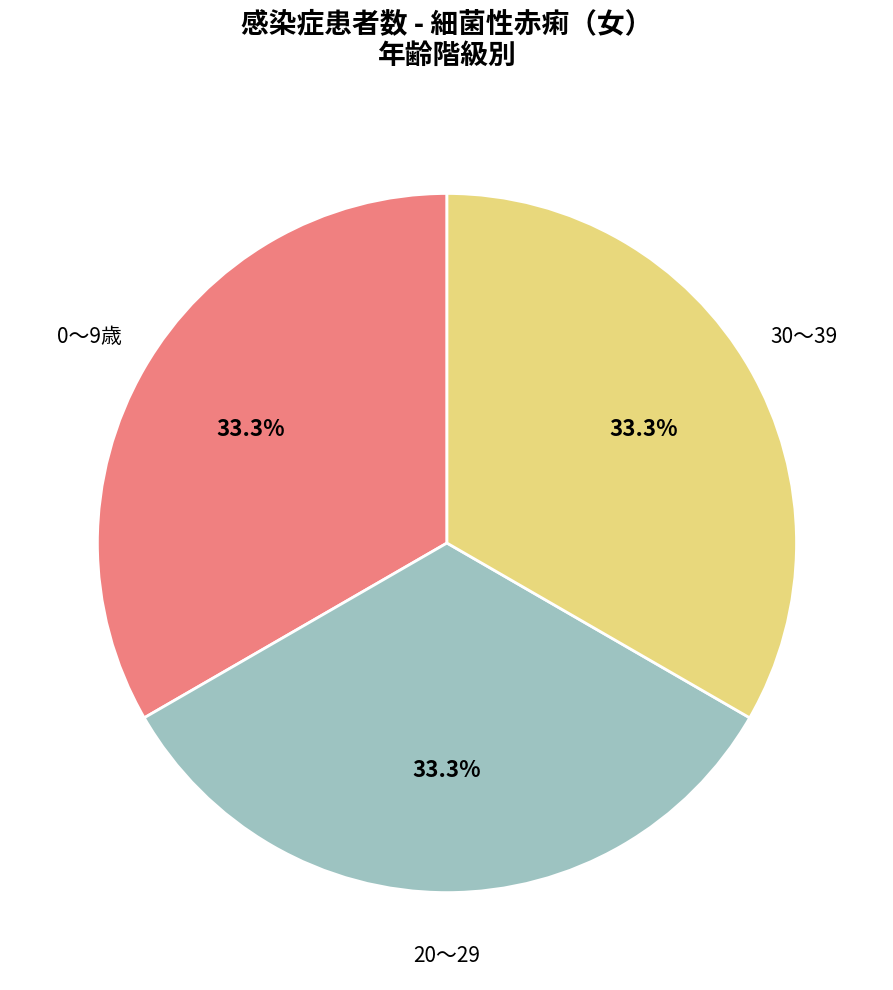

Does 0～9歳 represent more than half of the total?

No